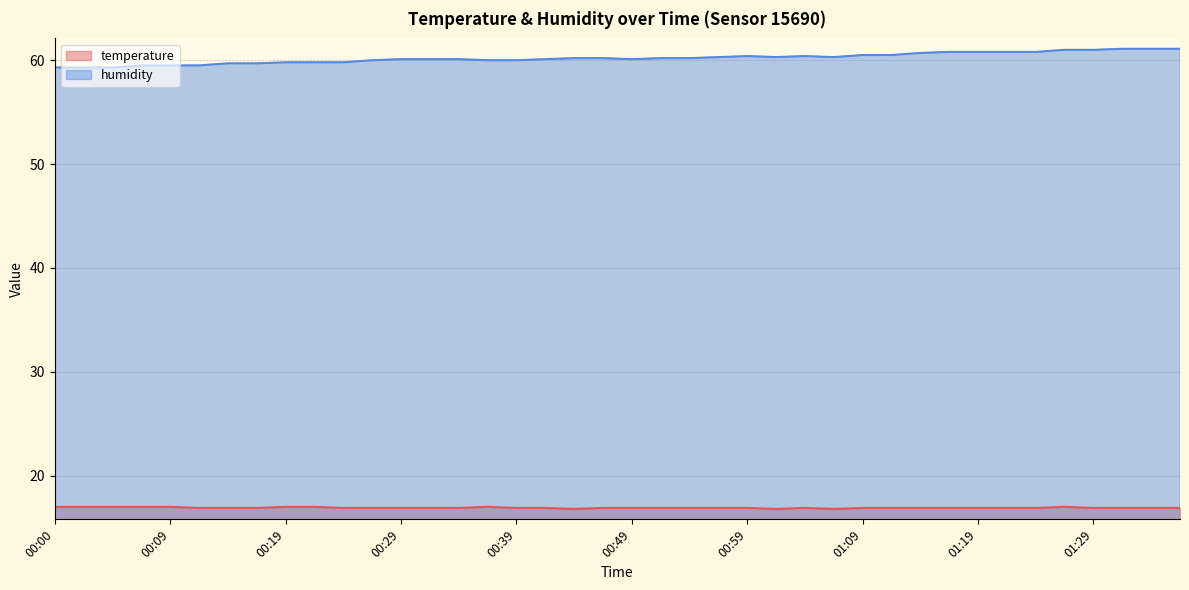

True or false: humidity and temperature cross at least once.

False